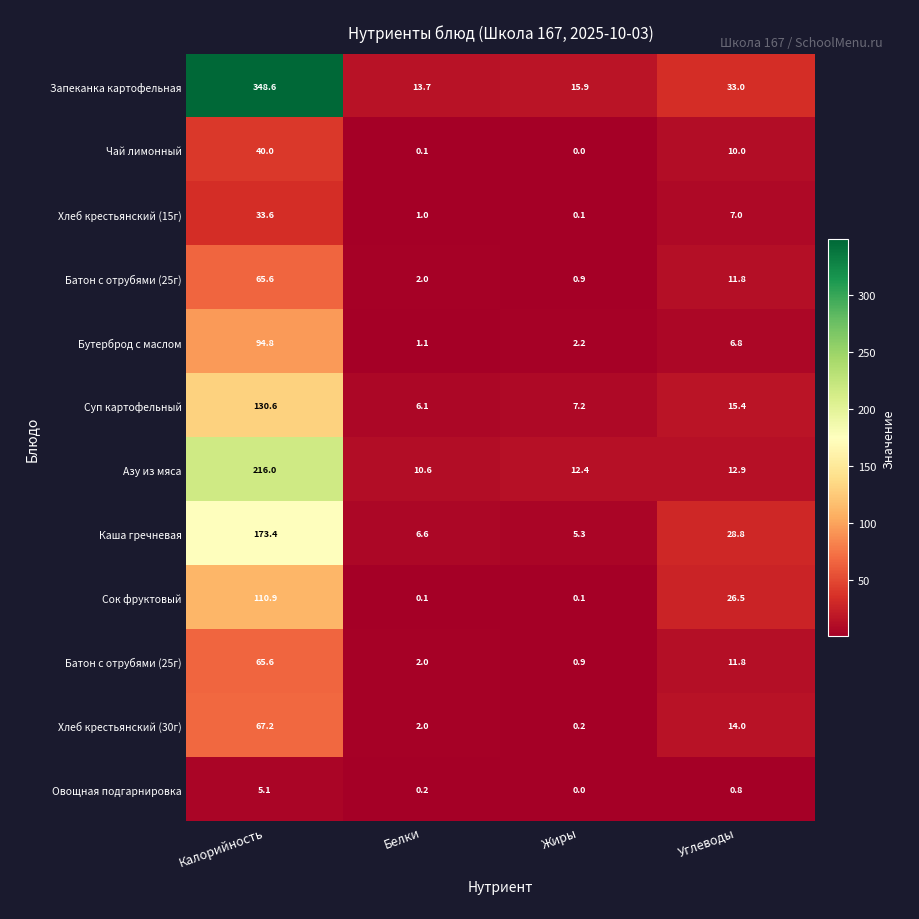

At how many categories does at least one series exceed 60?

1